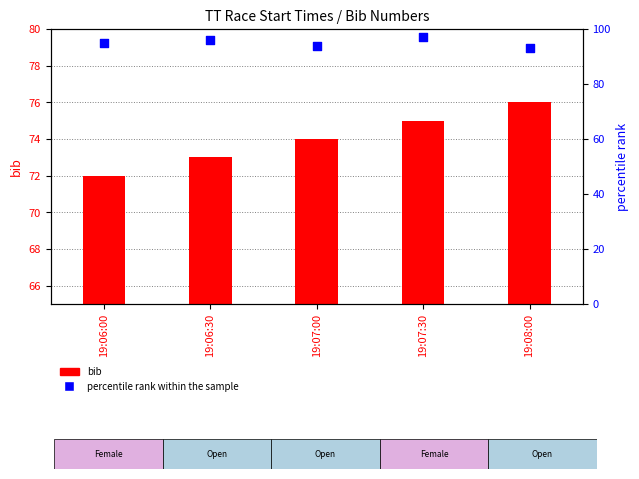

Which series has the largest Y range (max minus min)?

bib